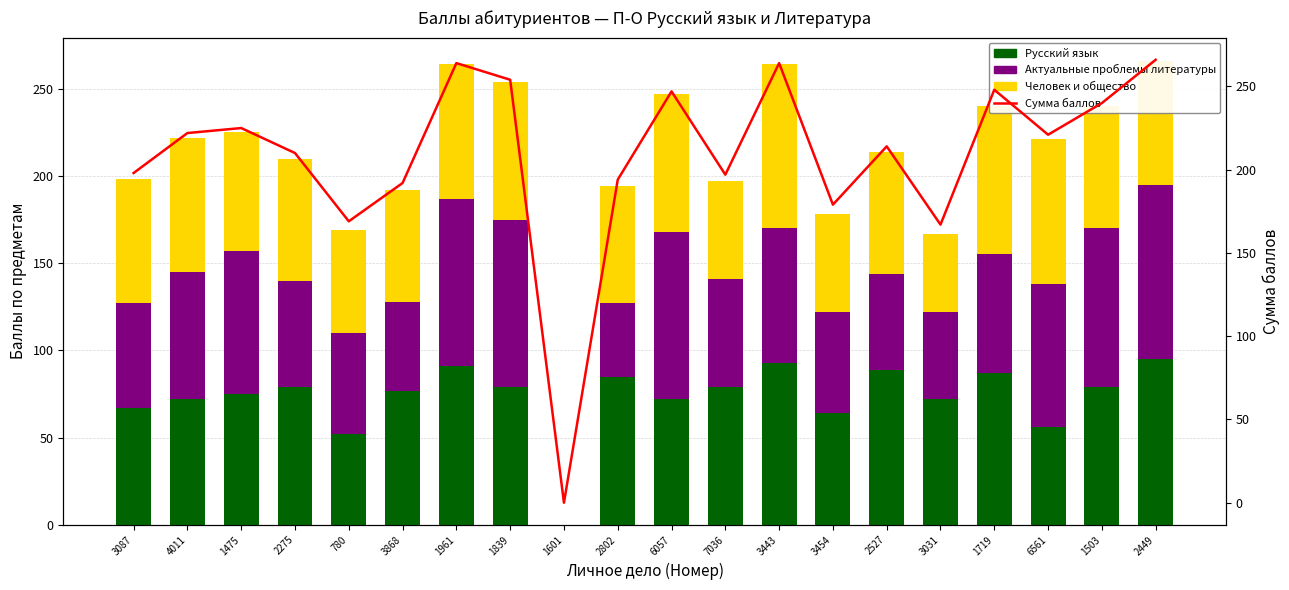

The Актуальные проблемы литературы series shows 89 at 3087. True or false?

False